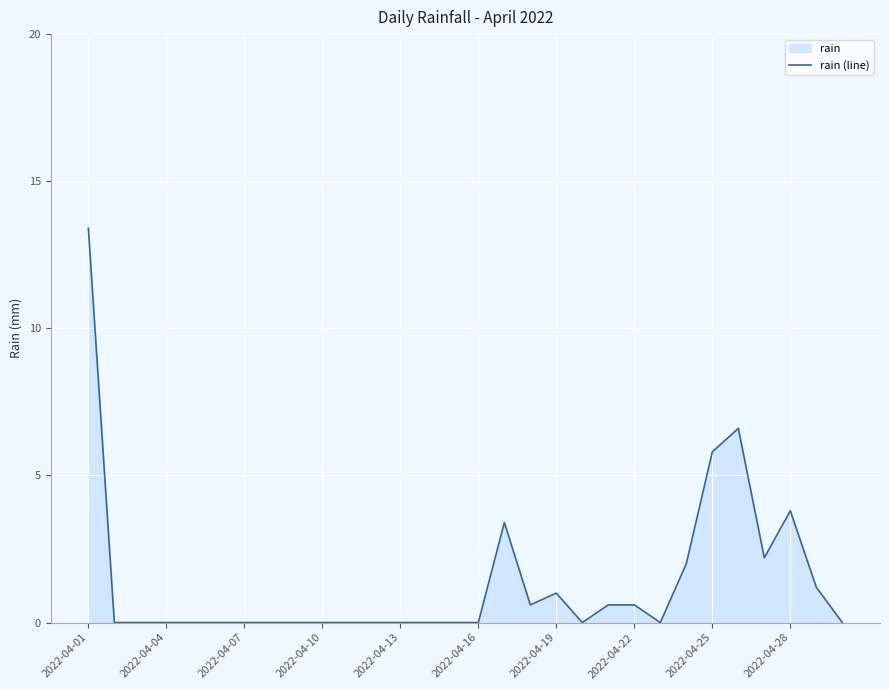

Which label corresponds to the largest value in the chart?

2022-04-01